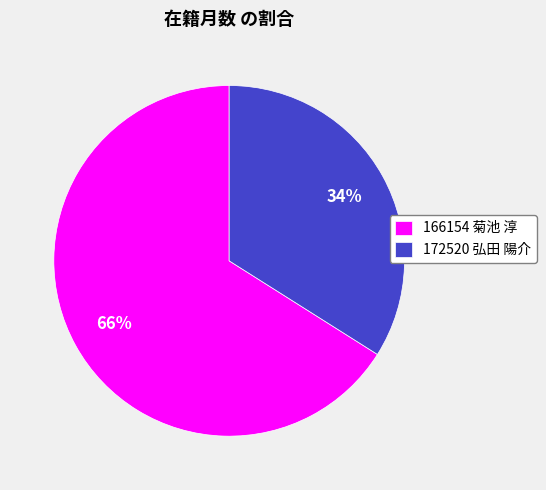

Which category has the biggest portion of the pie?

166154 菊池 淳